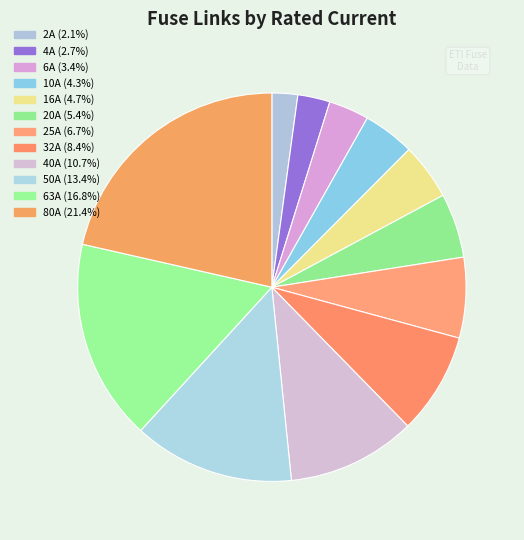

How many slices are in this pie chart?

12